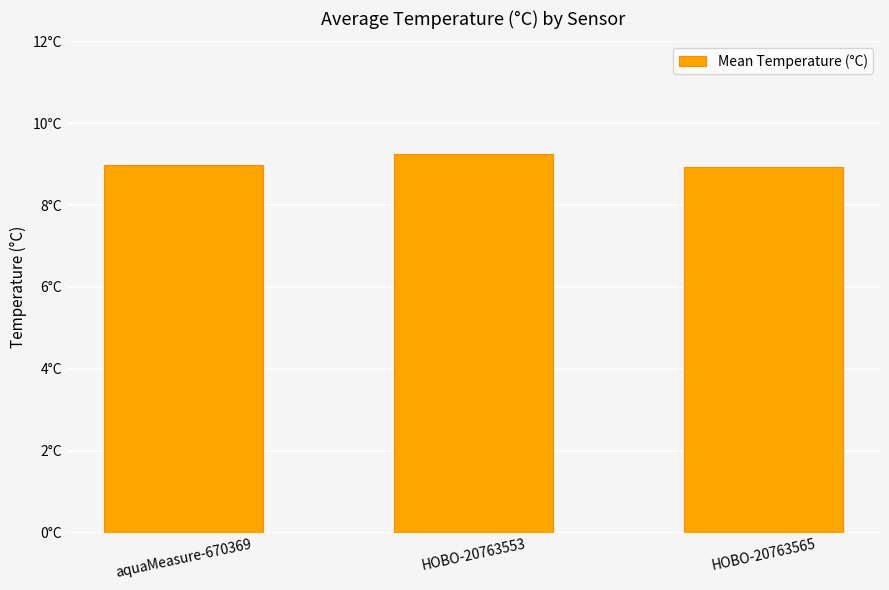

What is the difference between the maximum and minimum values?

0.3